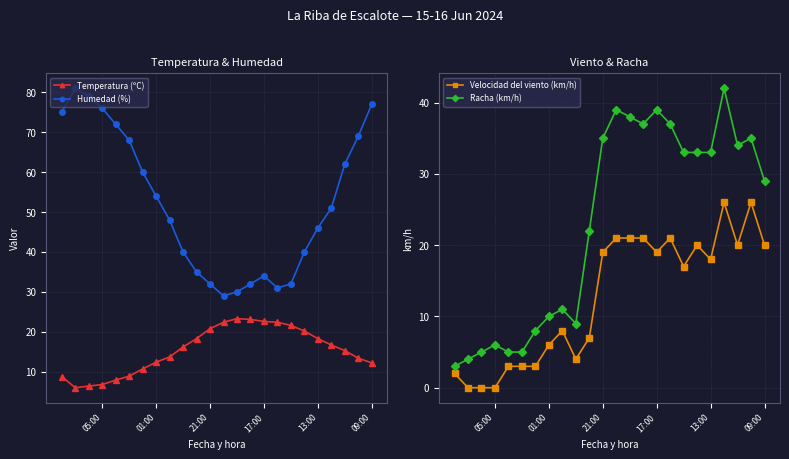

What is the value of the Temperatura (ºC) point at the 20th from the left?

7.9